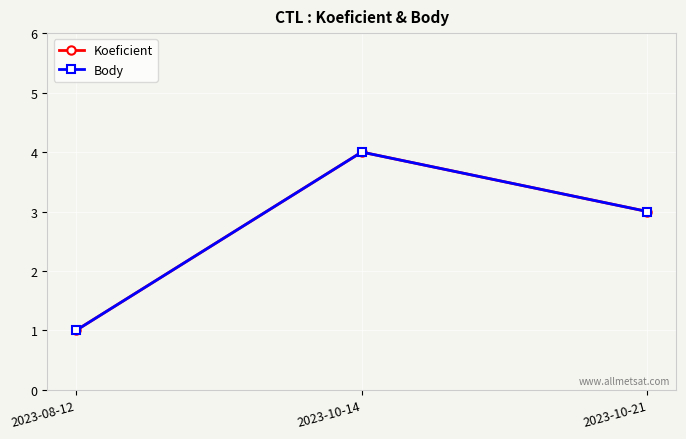

List the labels in order of Koeficient value, smallest first.

2023-08-12, 2023-10-21, 2023-10-14